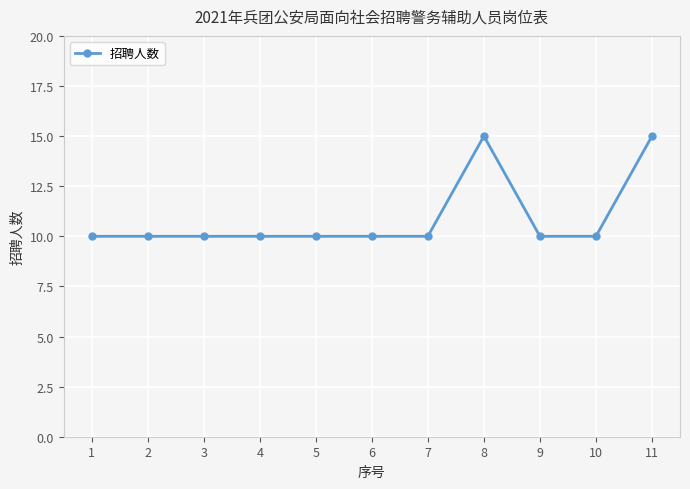

What is the ratio of the value at 8 to the value at 4?

1.5